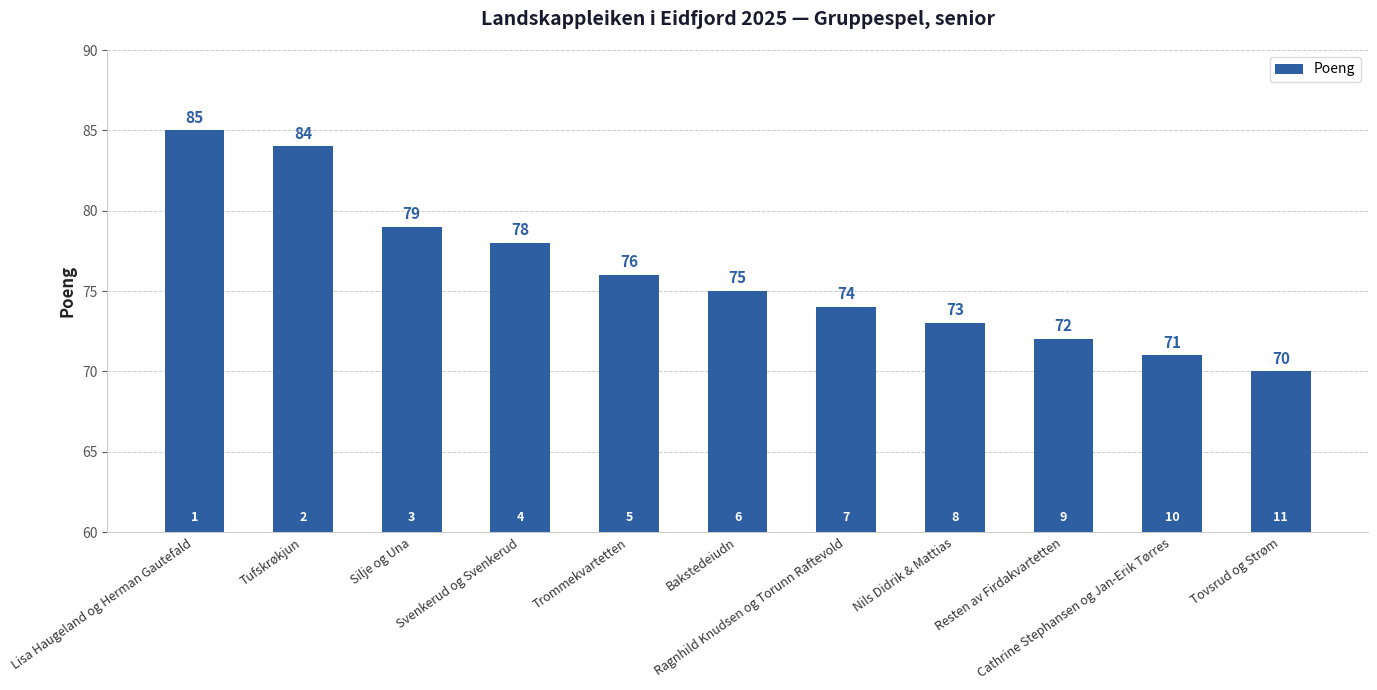

What is the difference between the second highest and minimum values?

14